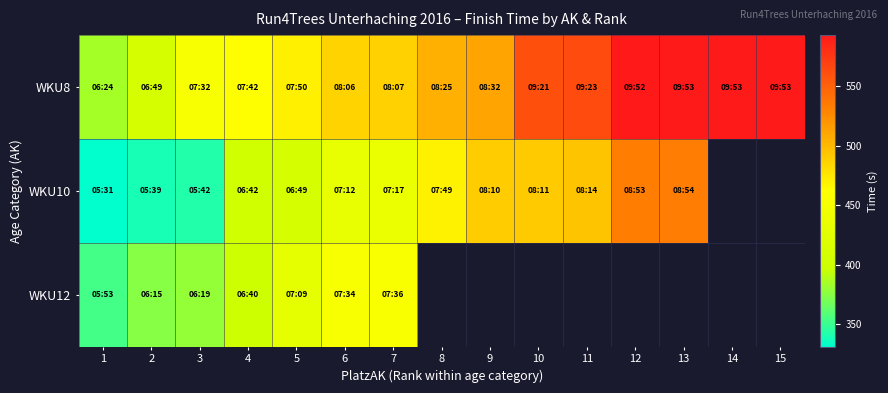

Which category has the lowest value across all series?

1